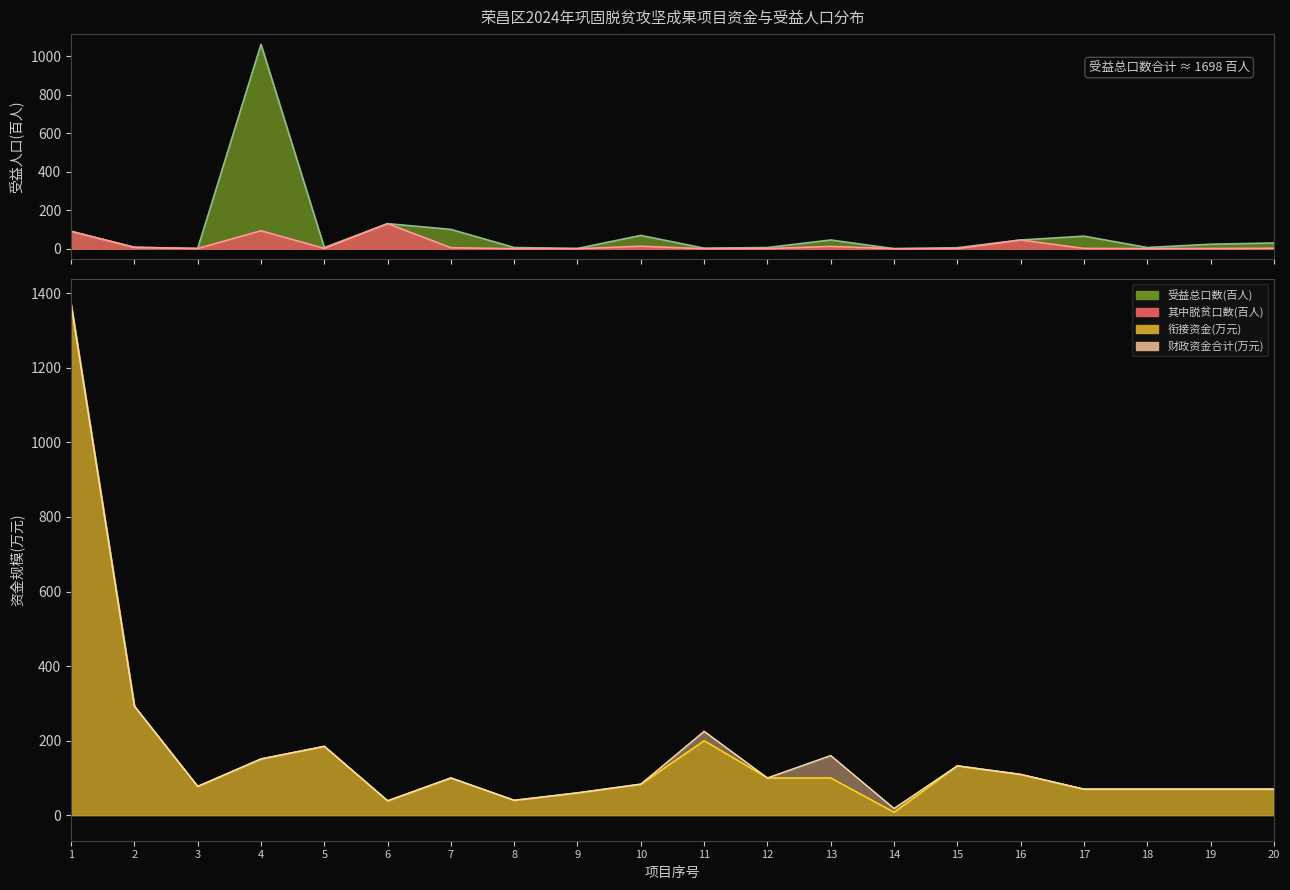

The value of 衔接资金 at 2 is 61.7. True or false?

False